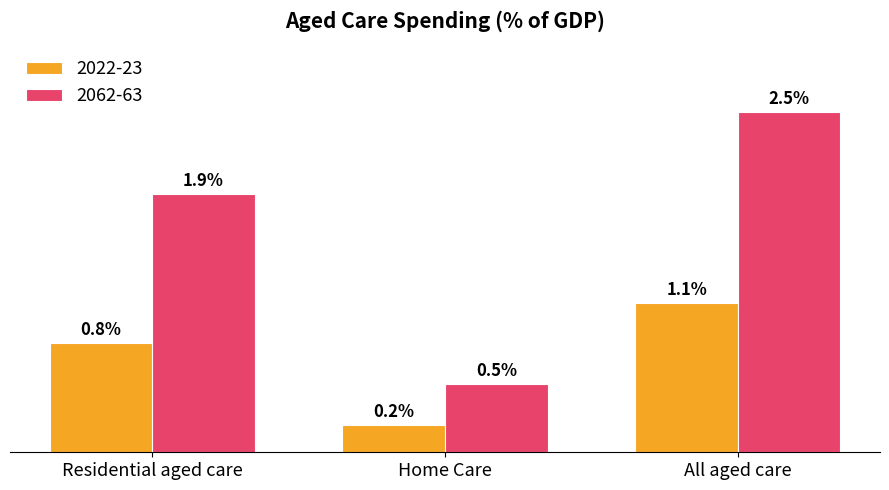

At which category is the sum across all series the highest?

All aged care